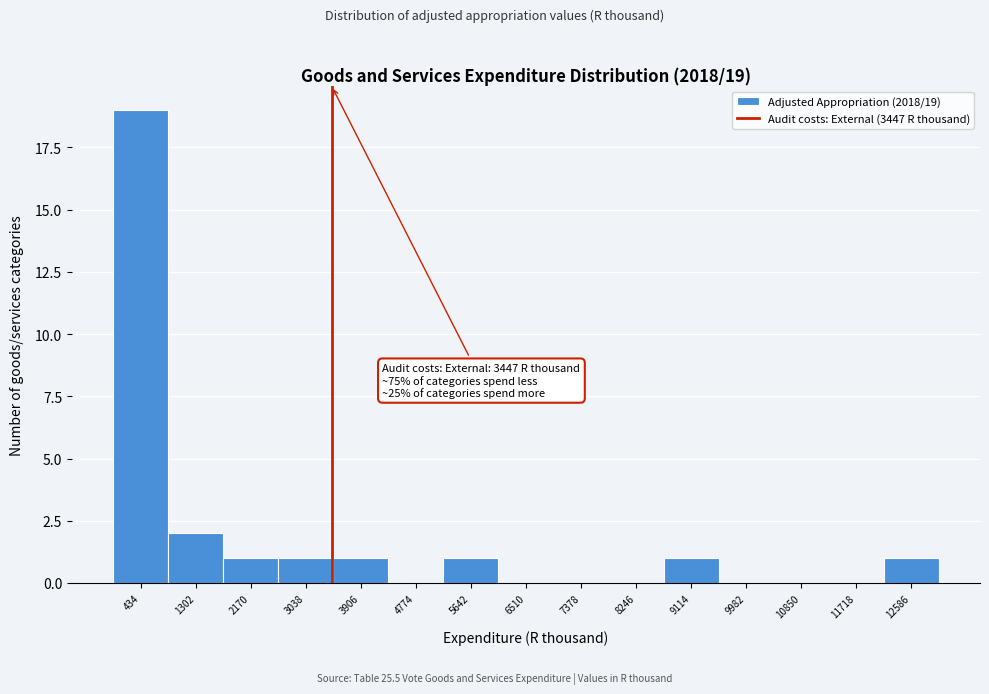

Which range on the x-axis has the tallest bar?

0 to 900